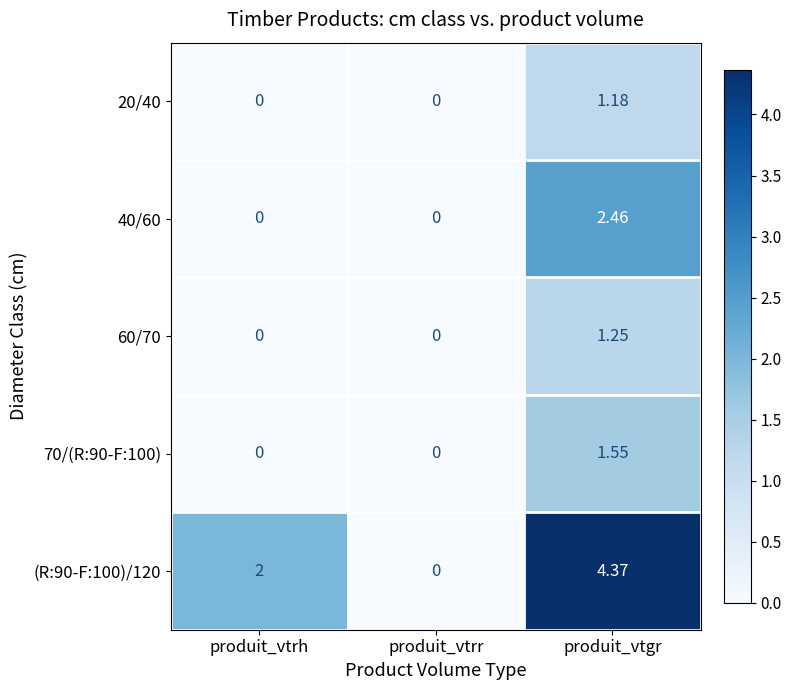

At which category is the sum across all series the highest?

produit_vtgr